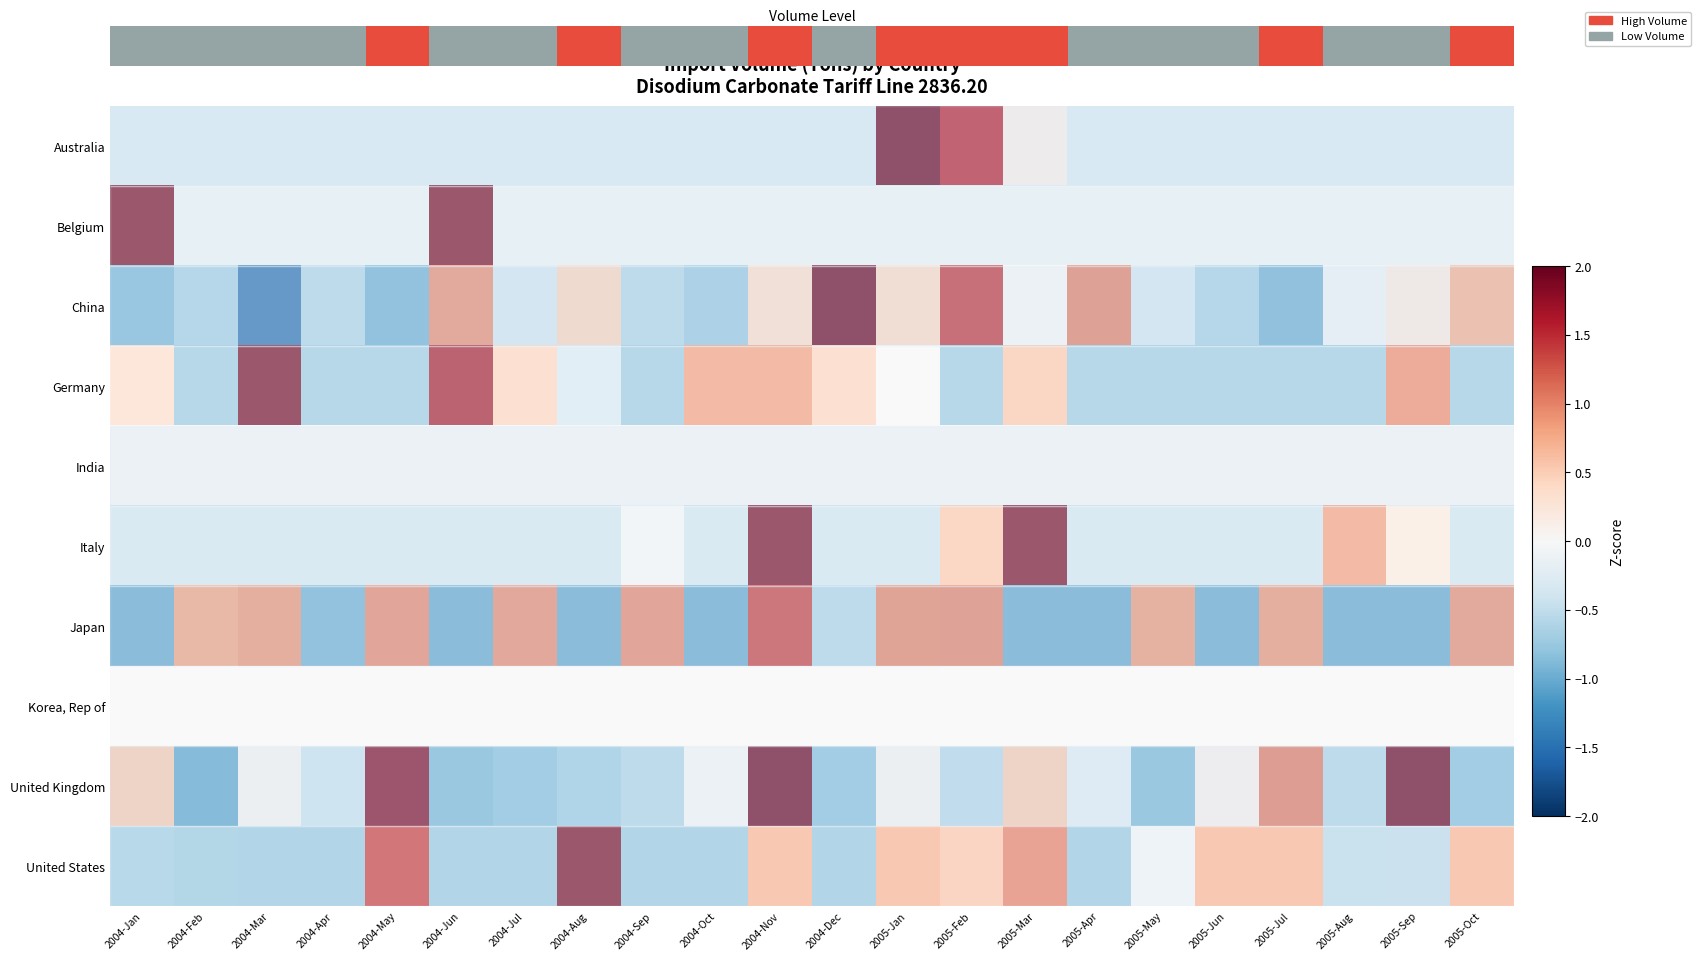

Between 2005-Feb and 2004-Nov, which is larger?

2005-Feb